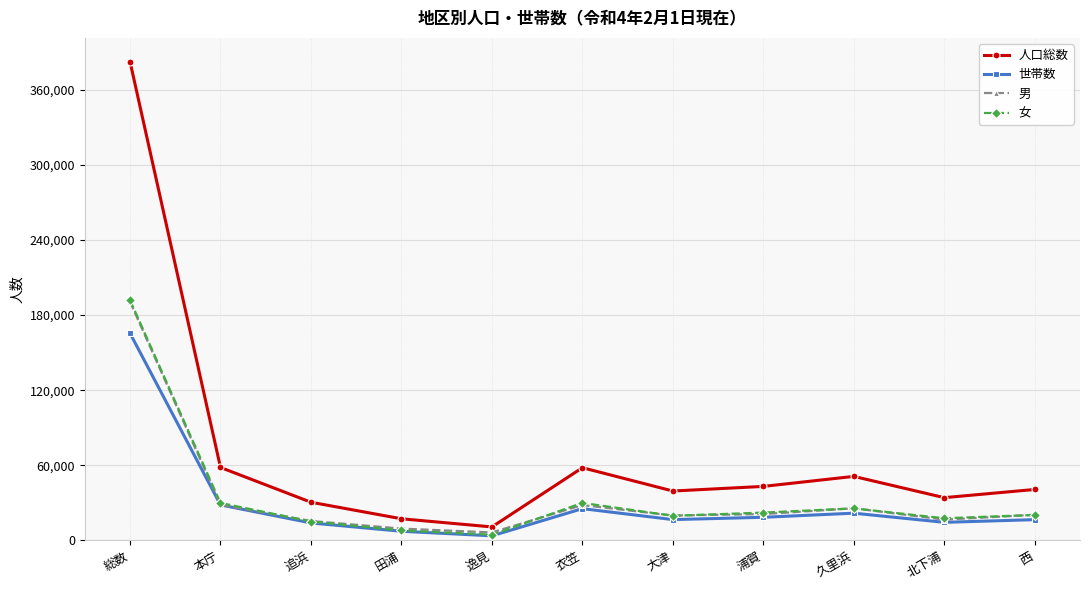

What is the label of the 1st point from the left?

総数